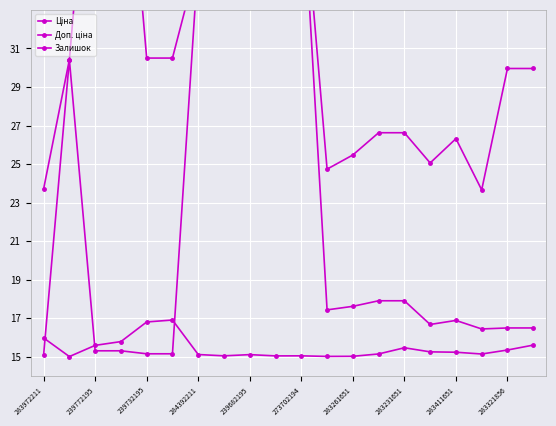

What is the average value of the Доп. ціна series?

31.7